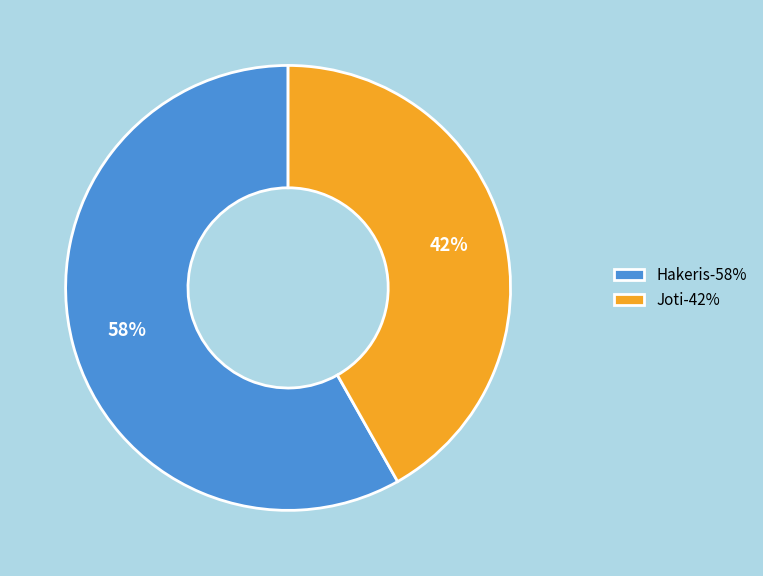

Which category has the biggest portion of the pie?

Hakeris